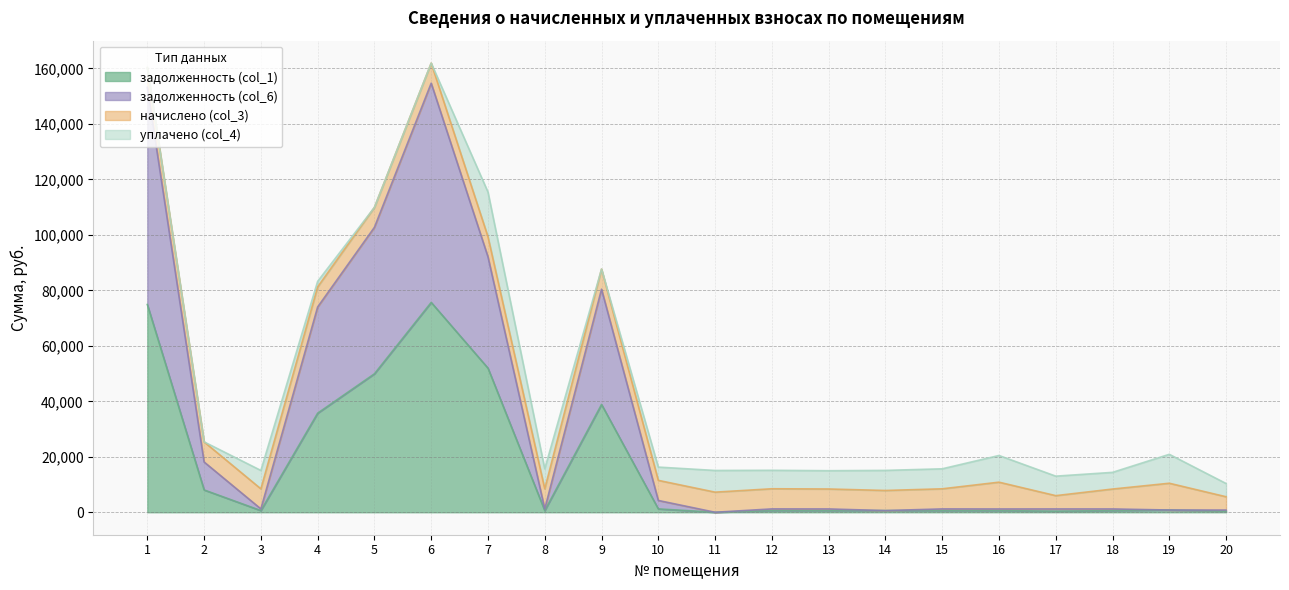

The value of задолженность (col_1) at 4 is 49229.2. True or false?

False